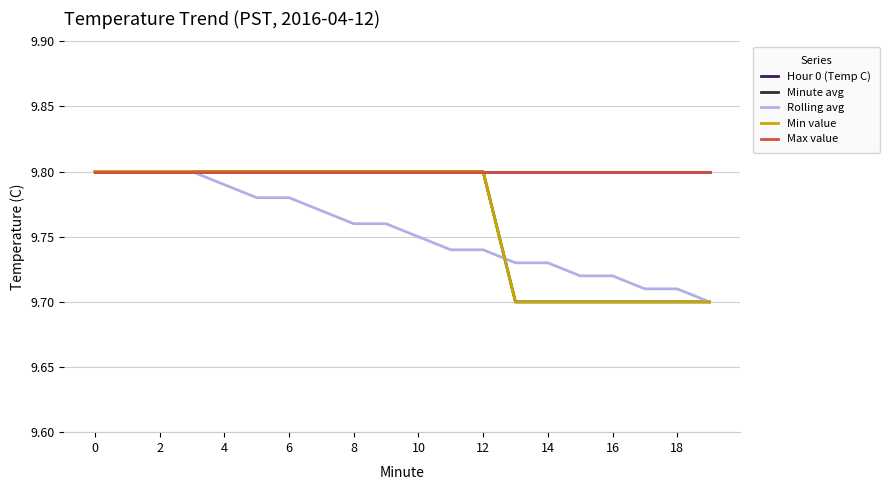

Is this an area chart (filled region under the line)?

No